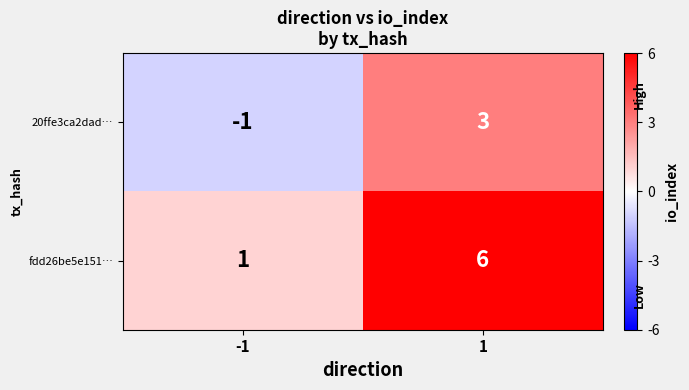

What is the average value of the fdd26be5e151… series?

4